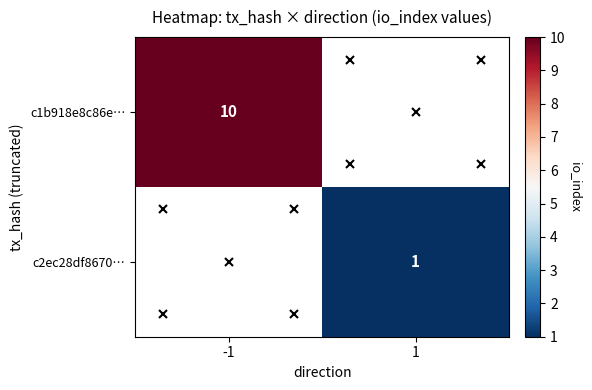

Is it true that c2ec28df8670… equals 1 at 1?

True